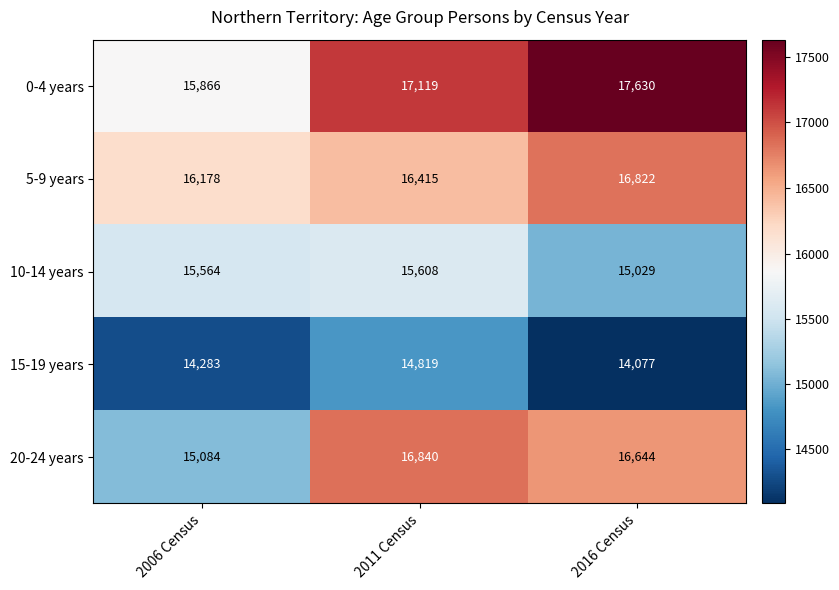

How many data points does each series have?

3